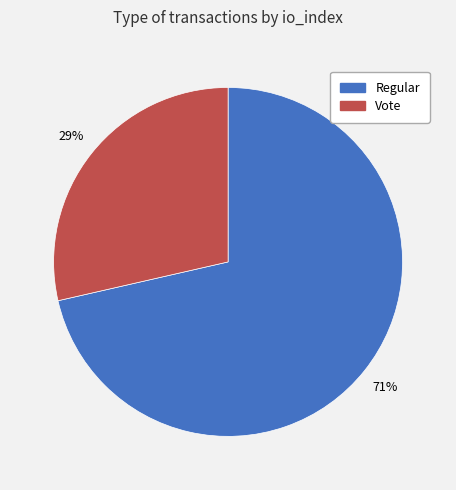

Is Vote the majority of the pie?

No